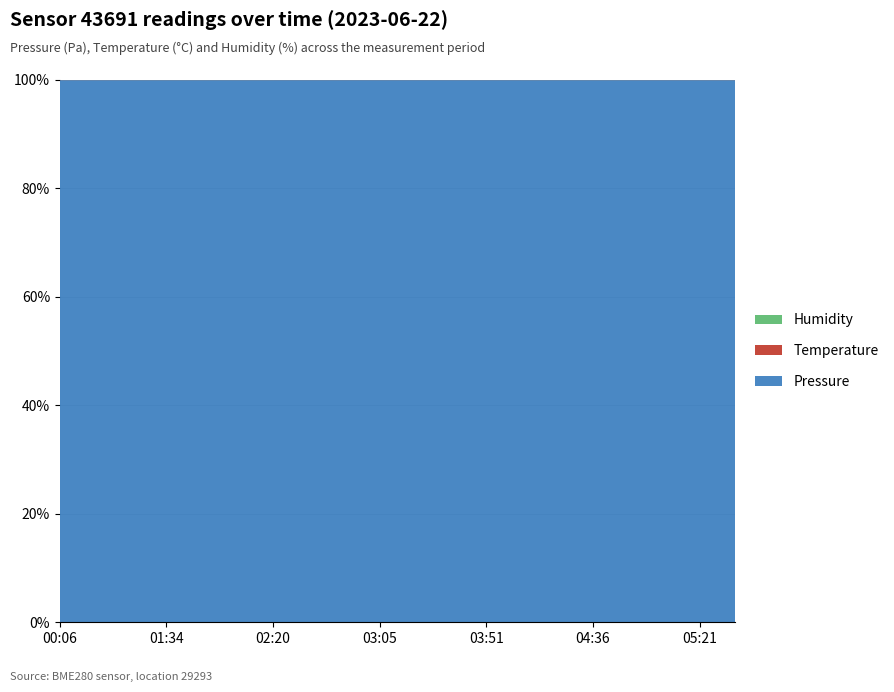

Reading left to right, list all the values displayed in this chart.

pressure: 100394.4	100405.0	100384.1	100360.3	100348.5	100346.0	100365.6	100392.5	100423.3	100438.6	100449.1	100462.5	100473.4	100483.4	100495.6	100495.0	100501.1	100492.0	100492.5	100499.9
temperature: 19.7	19.6	19.2	18.7	18.5	18.3	18.2	18.1	17.9	18.0	18.1	18.2	18.4	18.6	18.8	19.1	19.4	19.8	20.1	20.4
humidity: 100.0	100.0	100.0	100.0	100.0	100.0	100.0	100.0	100.0	100.0	100.0	100.0	100.0	100.0	100.0	100.0	100.0	100.0	100.0	100.0